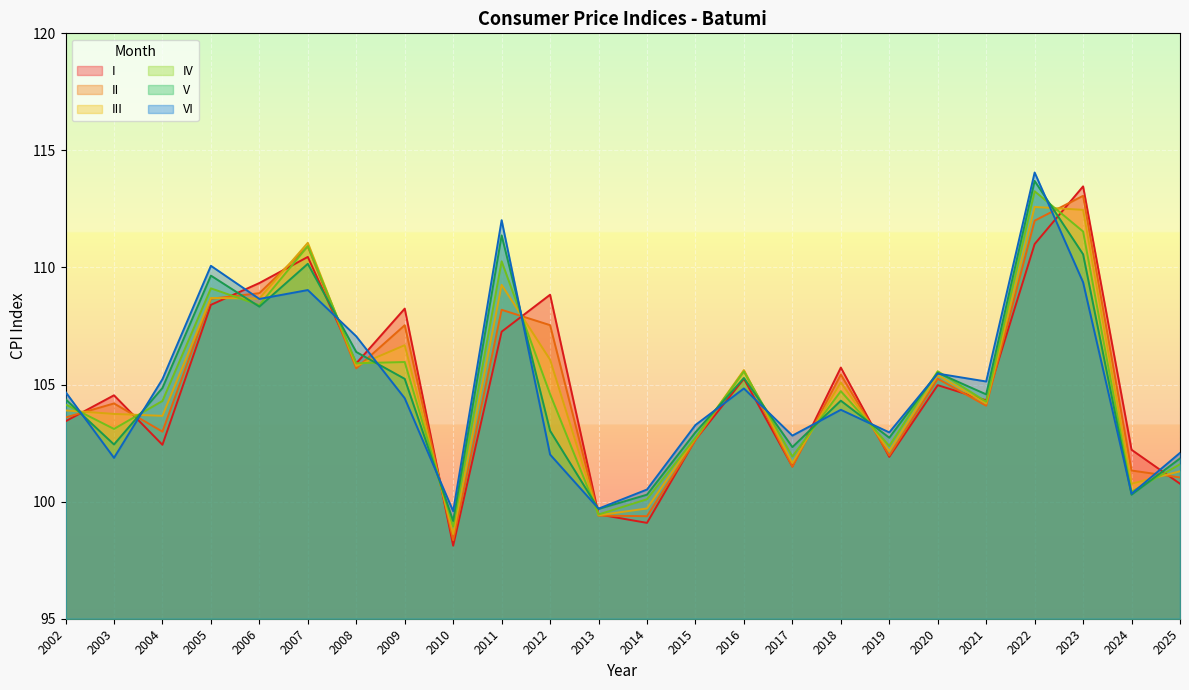

What are all the series names shown in the legend?

I, II, III, IV, V, VI